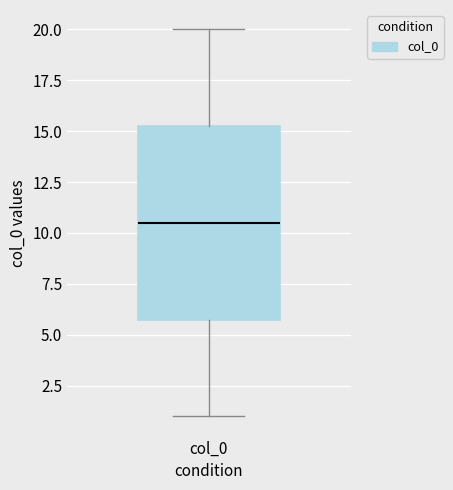

Transcribe this box plot: give where the median line is, the range the box spans, and where the two whiskers end, as read against the y-axis. The values are not printed on the chart, so give them approximately, as read against the axis.

median 10.5, box 6.0 to 15.5, whiskers 1.0 to 20.0